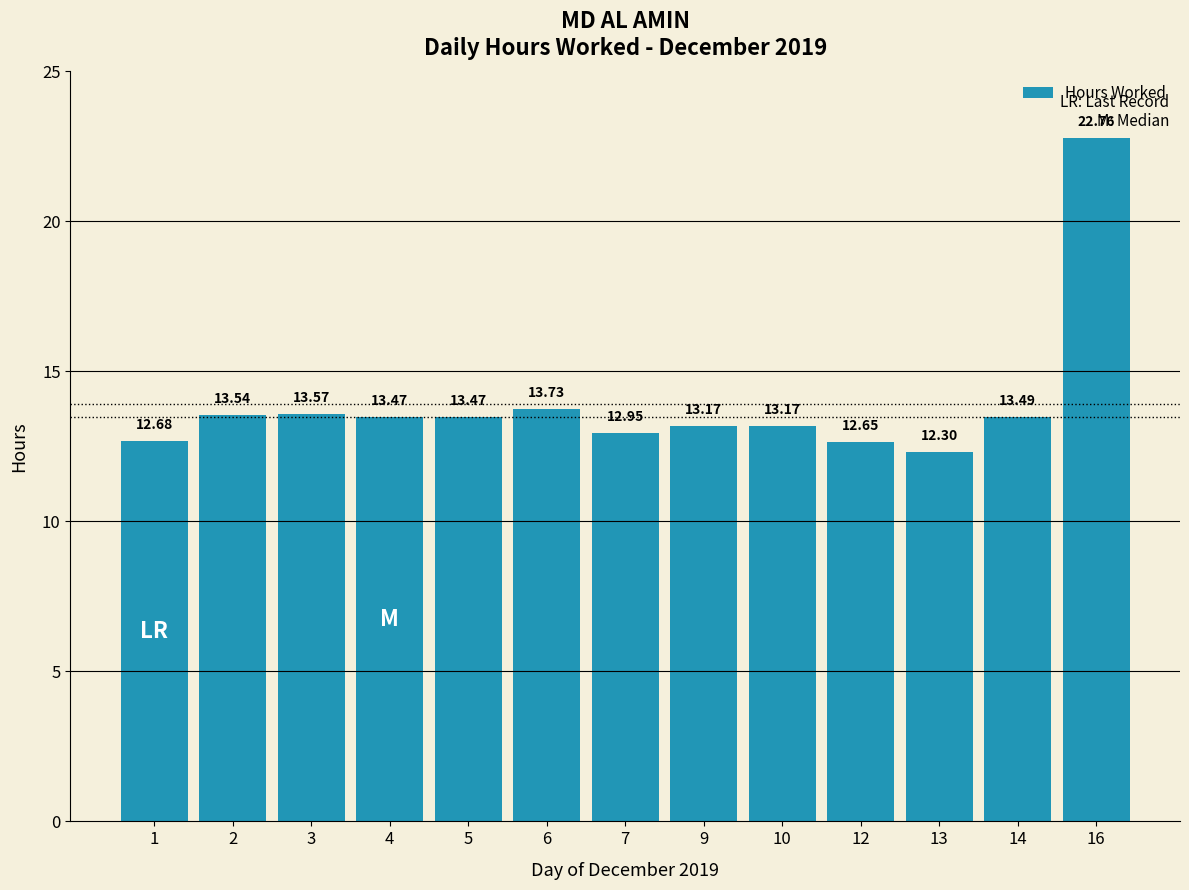

What is the smallest value displayed?

12.3